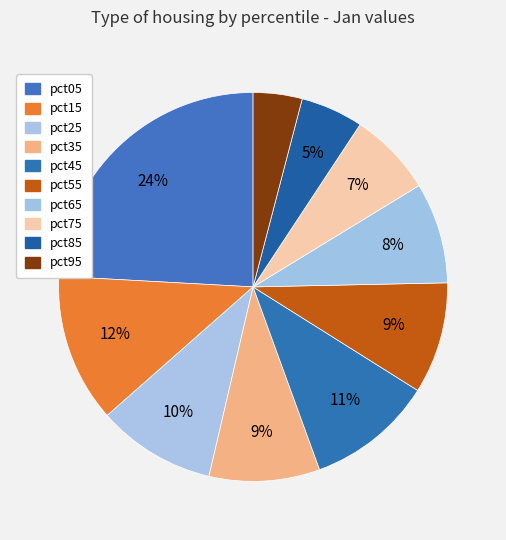

Is it true that pct55 is 9% of the pie?

True